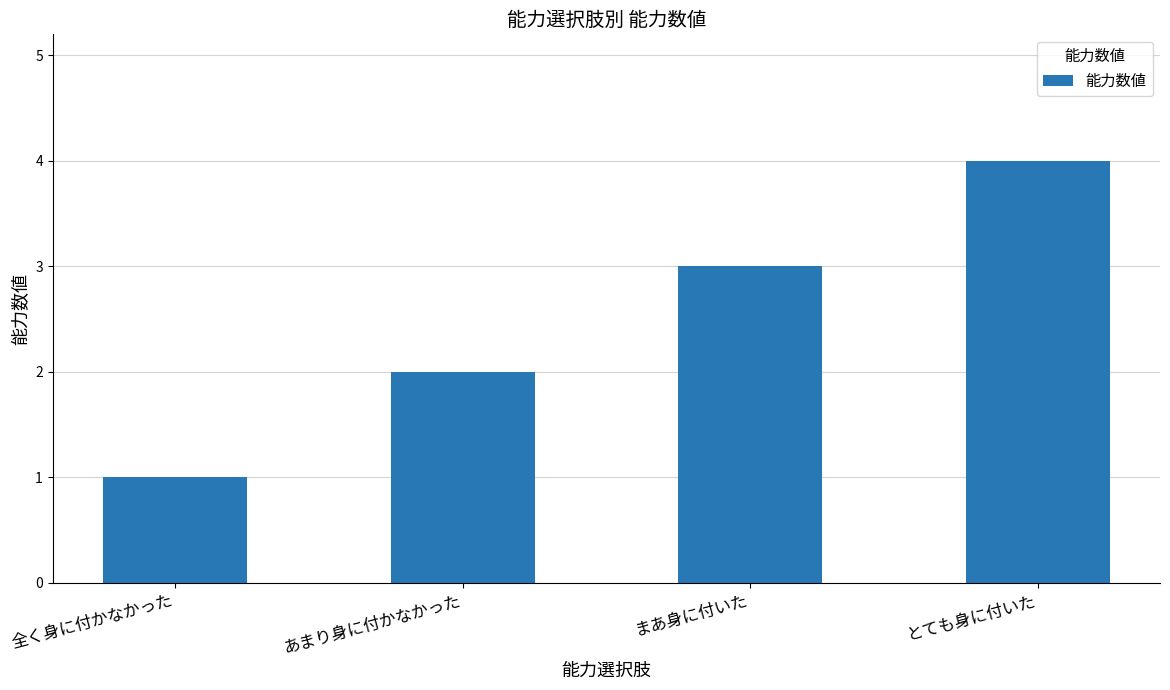

Approximately how many times larger is the value at 全く身に付かなかった compared to あまり身に付かなかった?

0.5